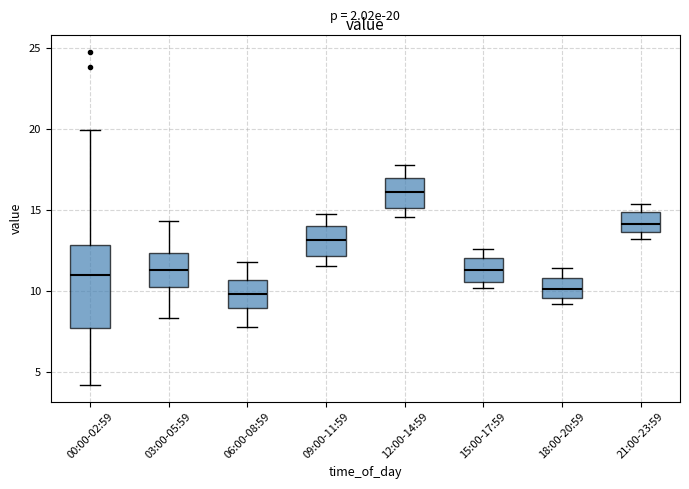

Comparing the boxes themselves (not the whiskers), which one is the tallest?

00:00-02:59